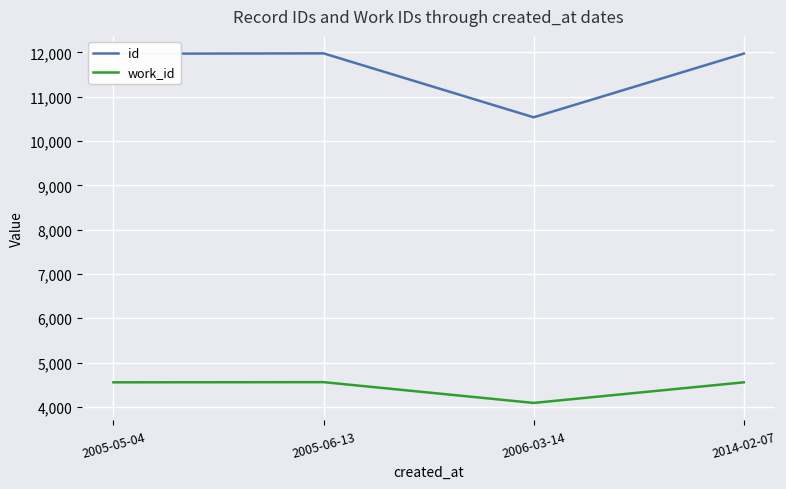

List the series in order of their peak value, highest first.

id, work_id